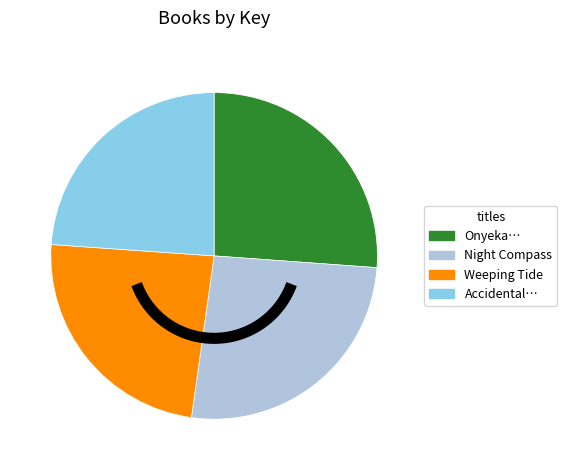

To the nearest percent, what is the difference between the largest and smallest slice percentages?

2%